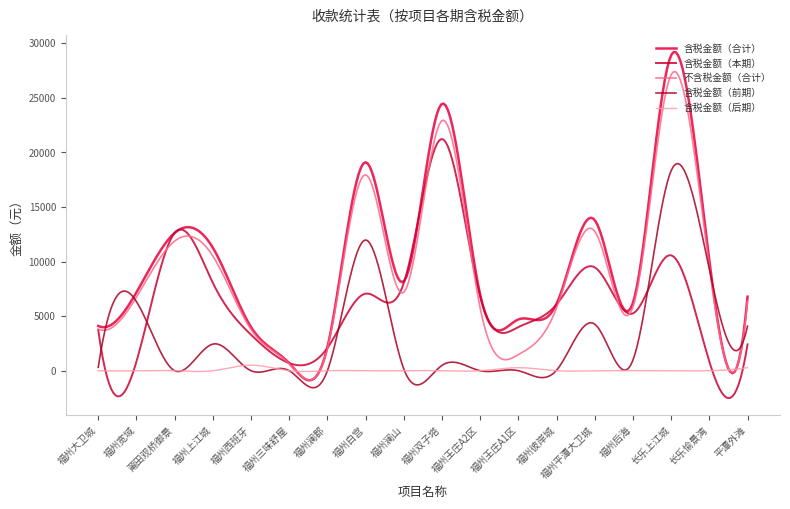

At which category is the sum across all series the highest?

长乐上江城